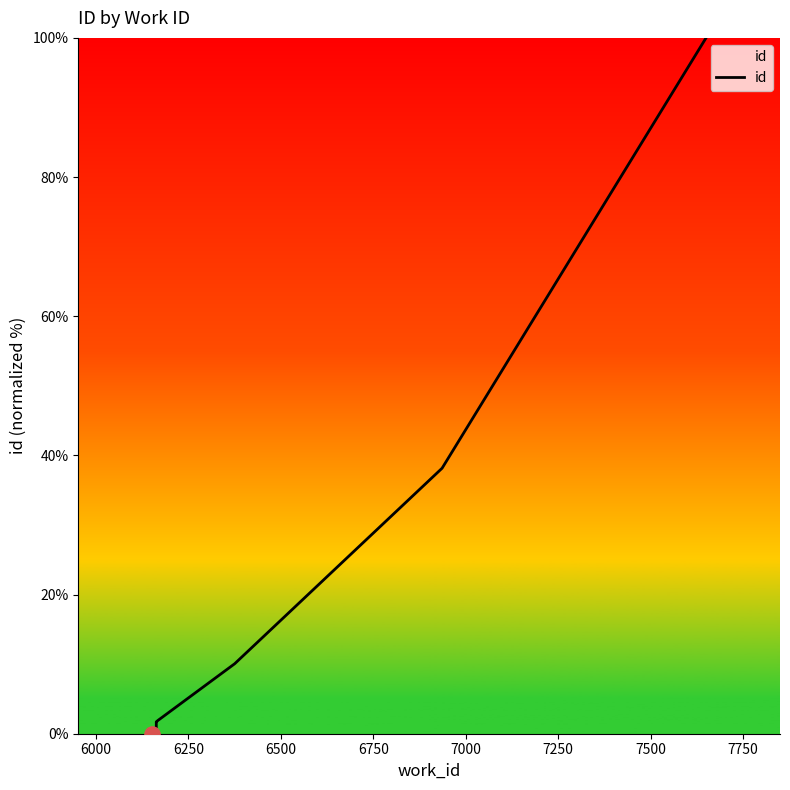

Which has a higher value, 7750 or 7250?

7750